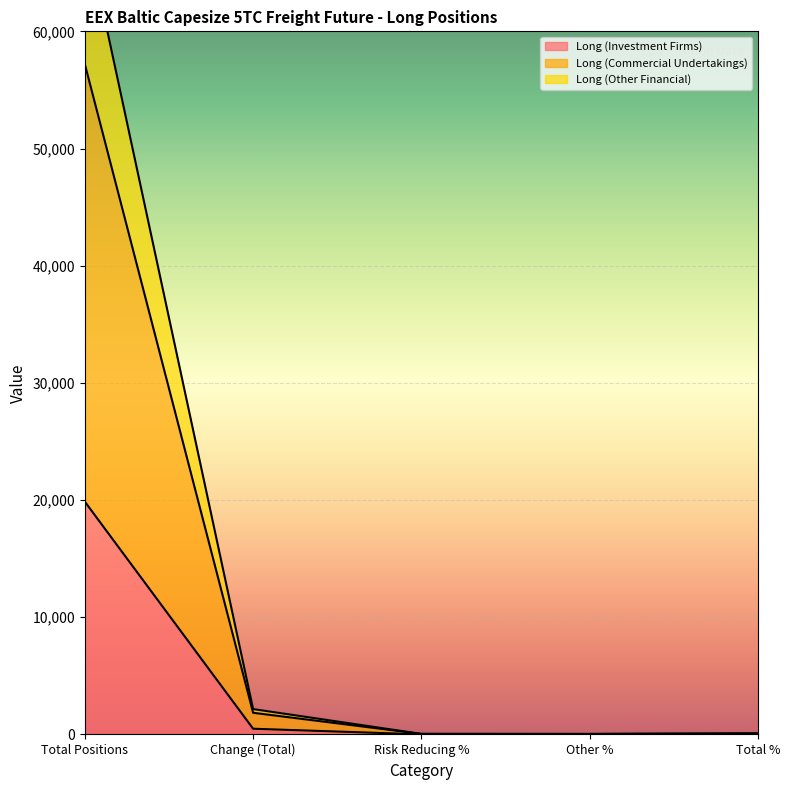

True or false: Long (Commercial Undertakings) and Long (Investment Firms) cross at least once.

False